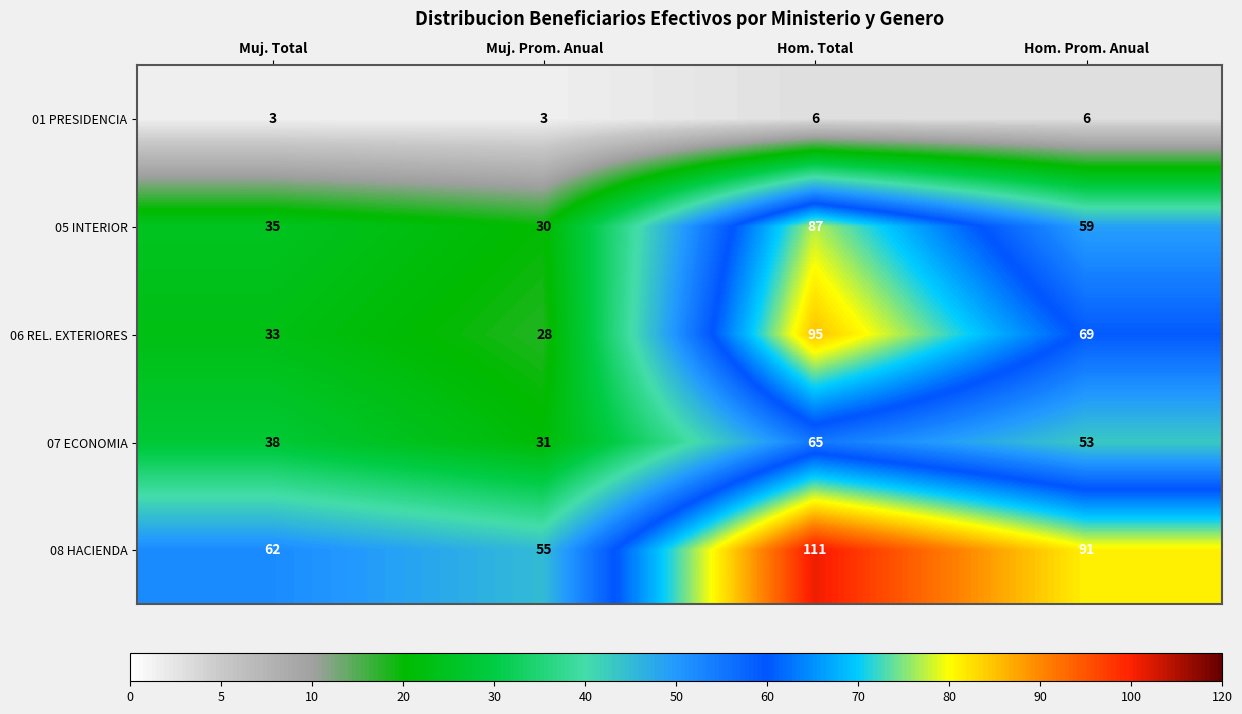

At which label does 06 REL. EXTERIORES reach its peak?

Hom. Total